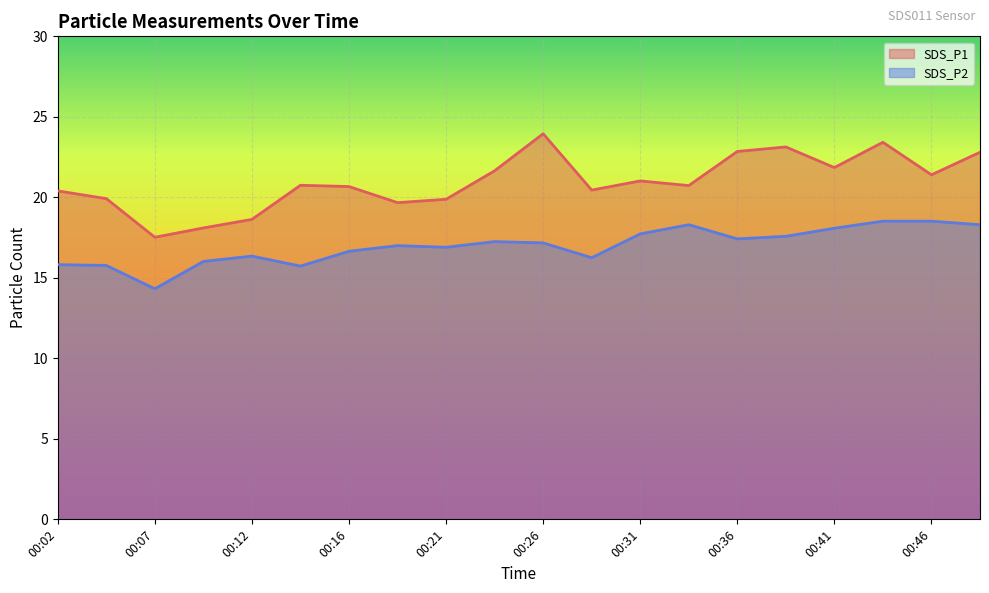

What is the value of the SDS_P2 point at the 5th from the left?

16.4